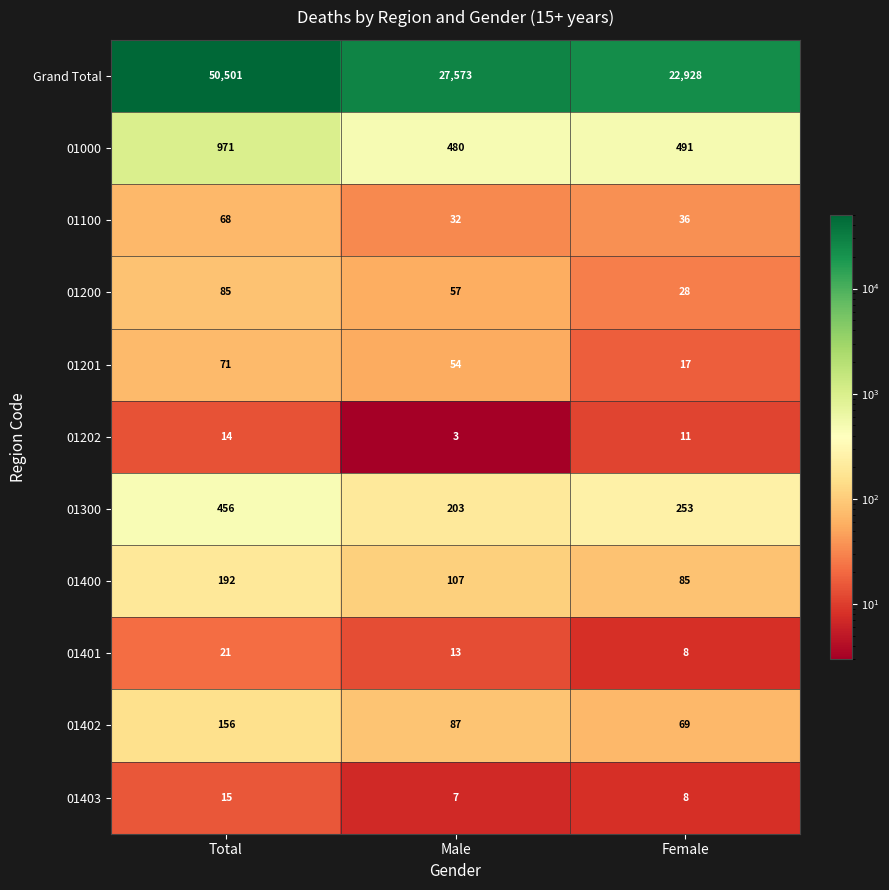

At which category does the chart reach its minimum across all series?

Male